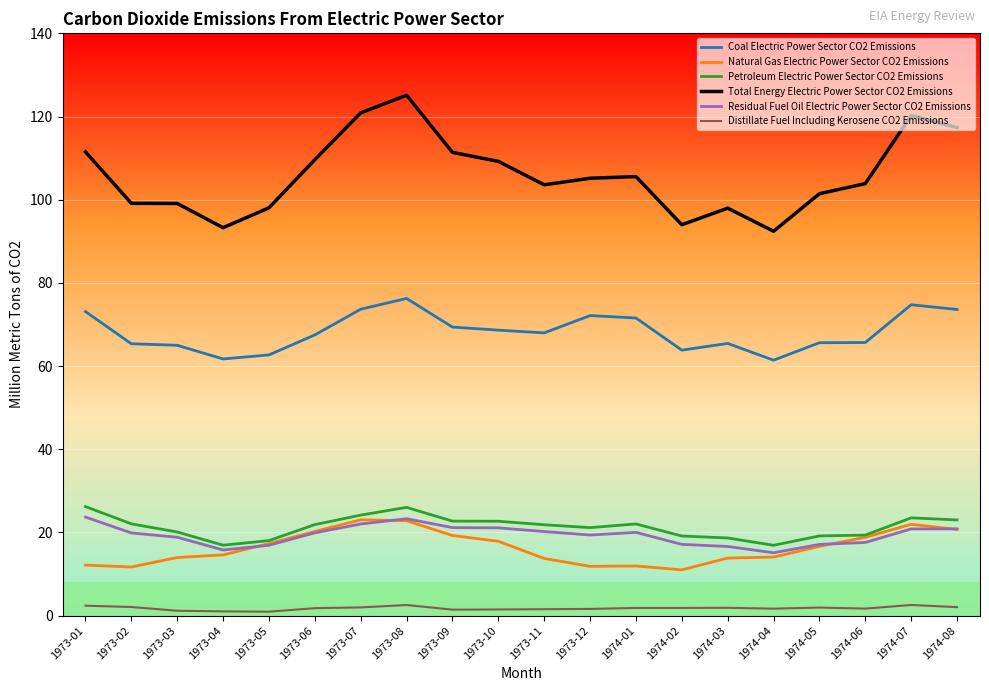

True or false: Distillate Fuel Including Kerosene CO2 Emissions has a value of 1.9 at 1974-01.

True